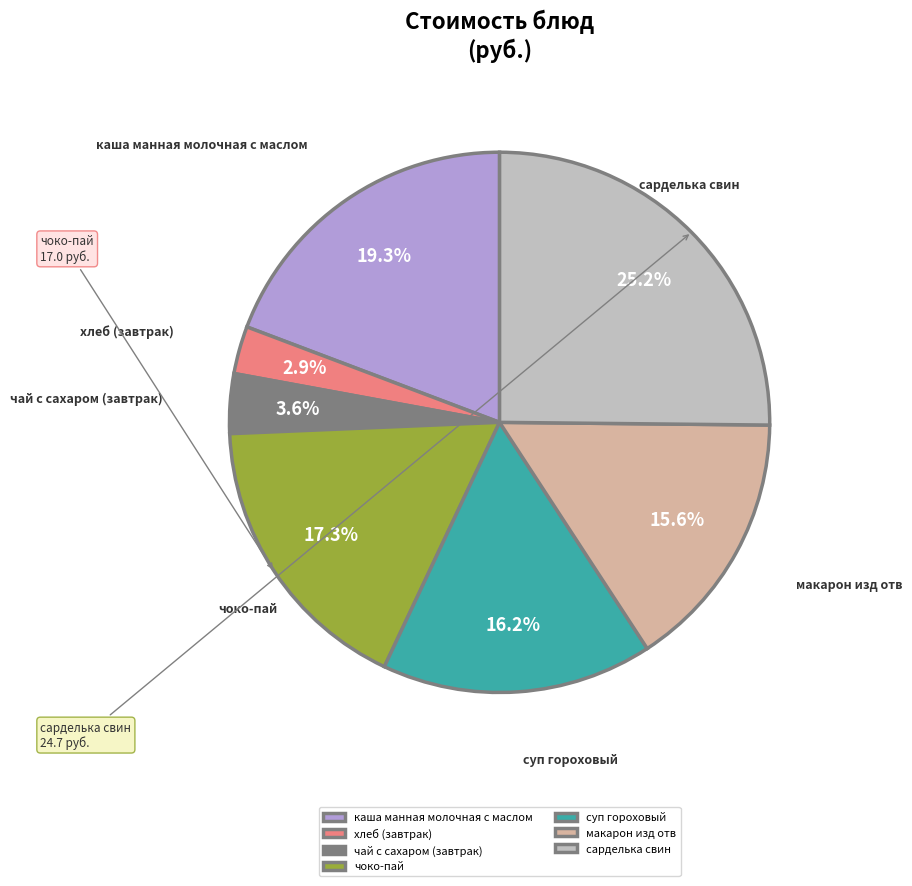

Which category has the biggest portion of the pie?

сарделька свин